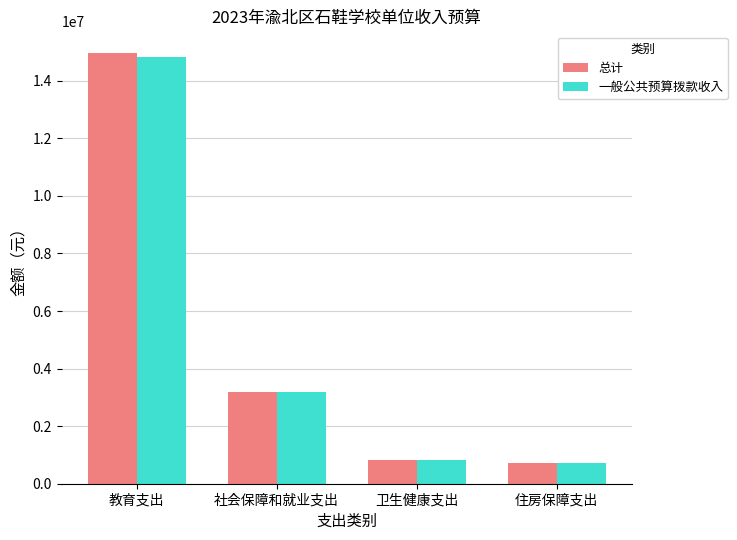

How many bars are there in each group?

2